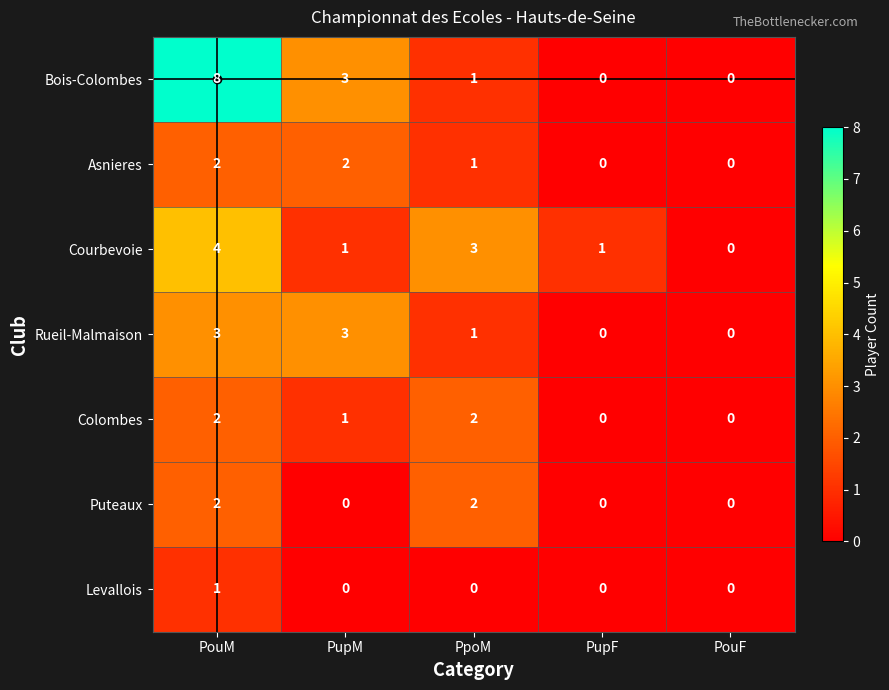

What is the sum of the Bois-Colombes values at PupM and PupF?

3